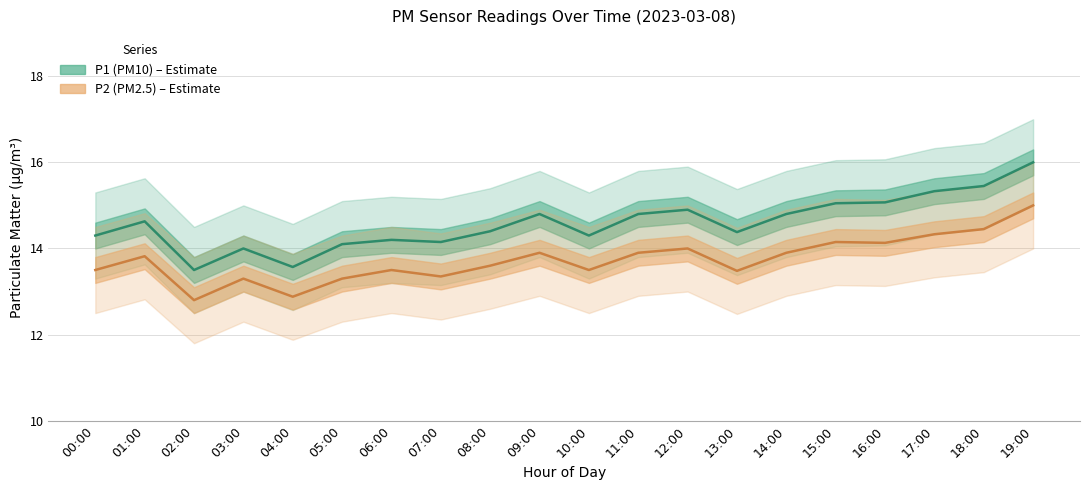

Rank the series by their average value, from highest to lowest.

P1 (PM10), P2 (PM2.5)